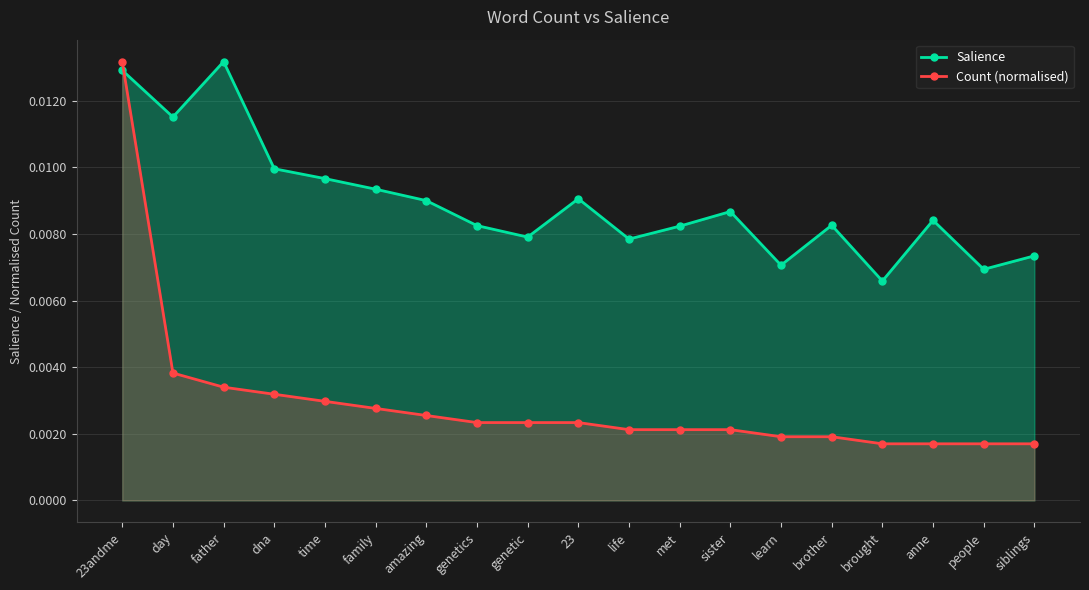

List the series in order of their peak value, lowest first.

Salience, Count (normalised)